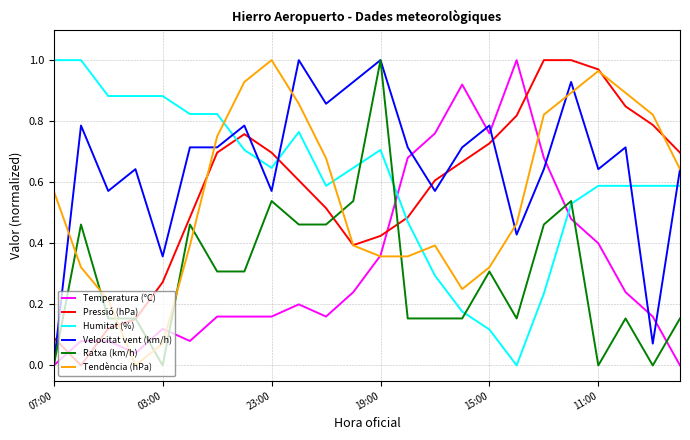

True or false: Velocitat vent (km/h) and Humitat (%) intersect in this chart.

True